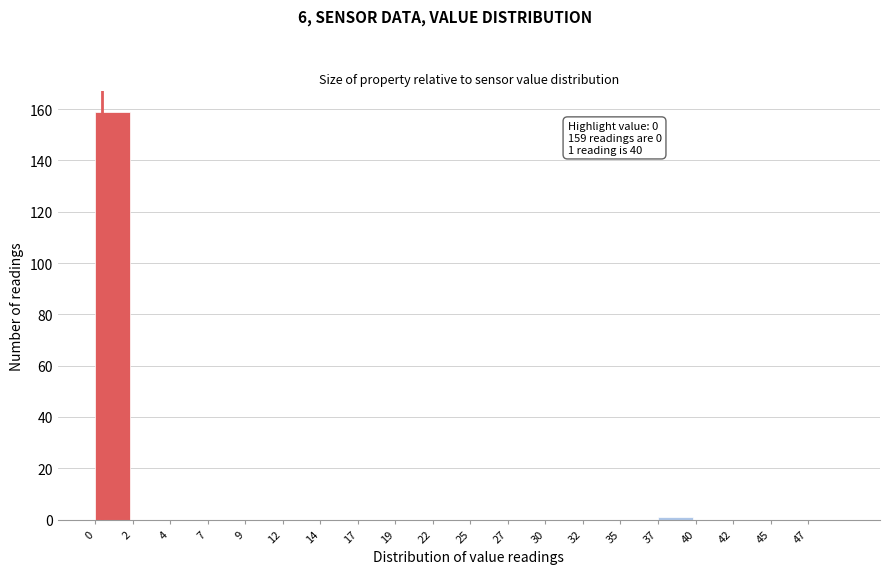

Reading left to right, list all the values displayed in this chart.

0=159	2=0	4=0	7=0	9=0	12=0	14=0	17=0	19=0	22=0	25=0	27=0	30=0	32=0	35=0	37=1	40=0	42=0	45=0	47=0